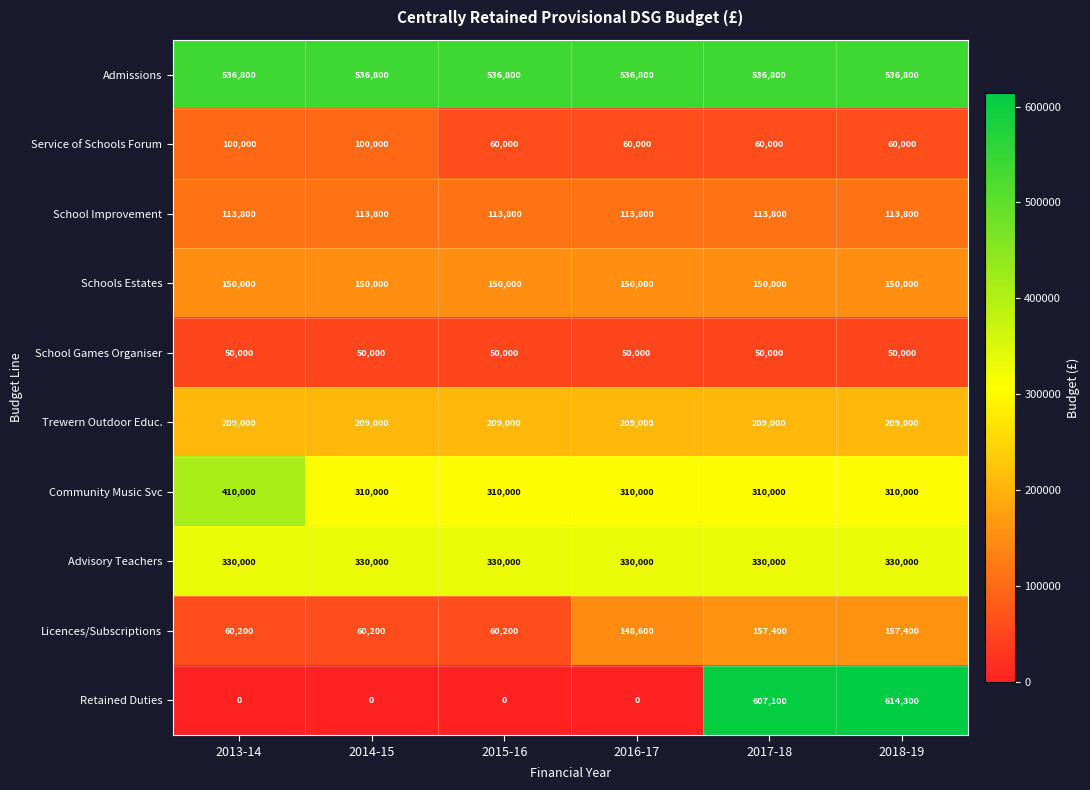

What is the average value of the Trewern Outdoor Educ. series?

209000